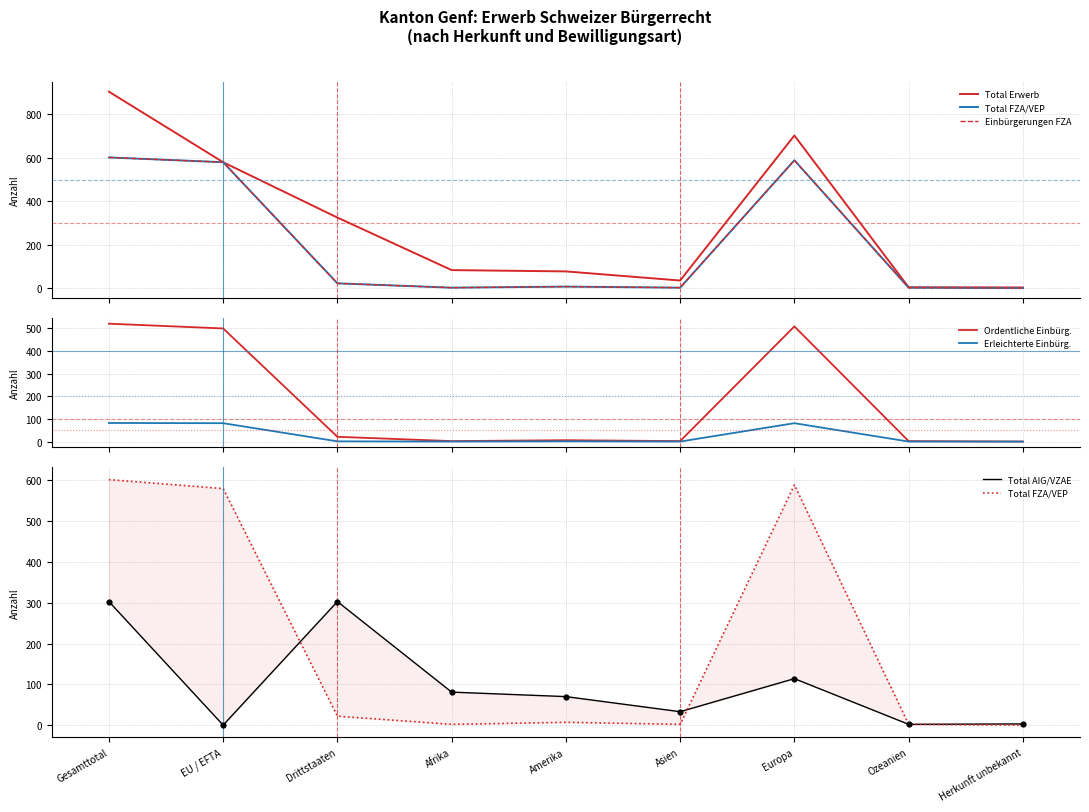

Which series has the widest spread of Y values?

Total Erwerb